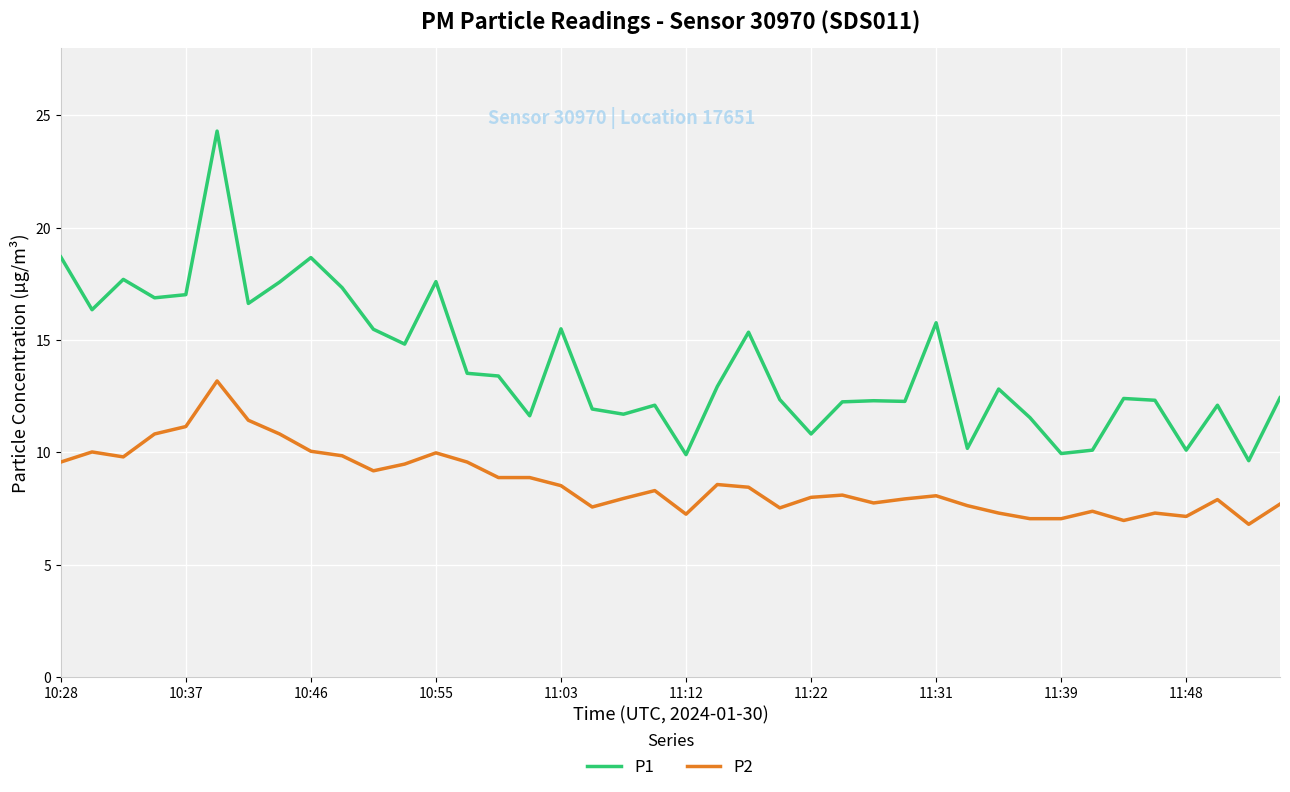

How many series are shown in this chart?

2